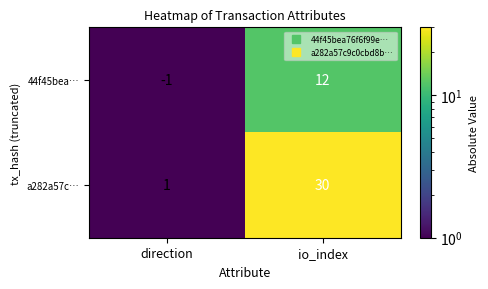

How many data points does each series have?

2